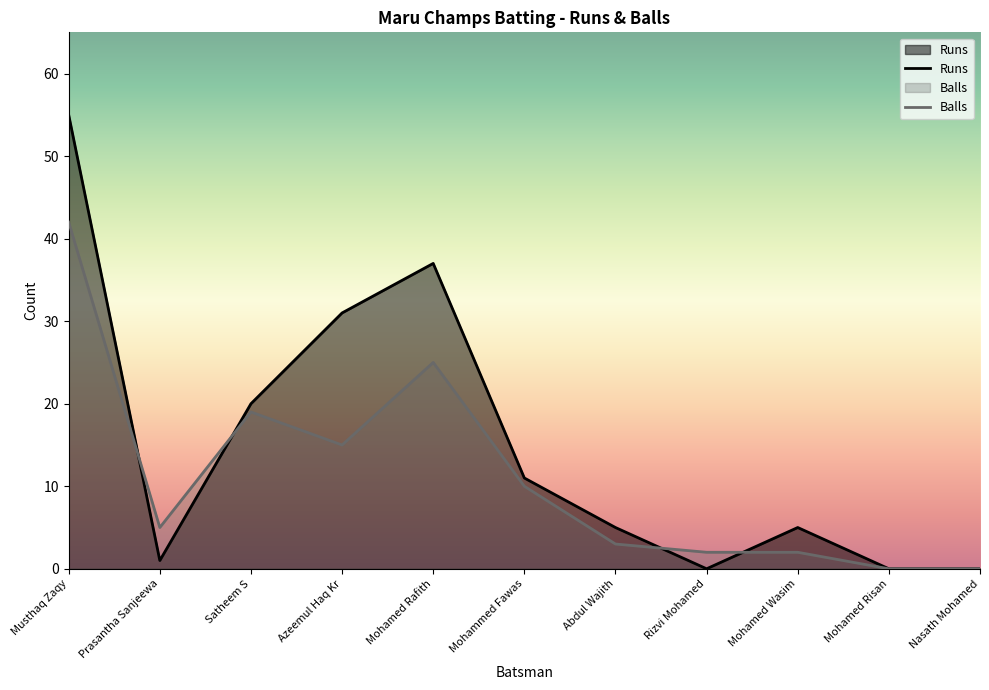

Is the value of Balls at Nasath Mohamed greater than the value of Runs at Rizvi Mohamed?

No